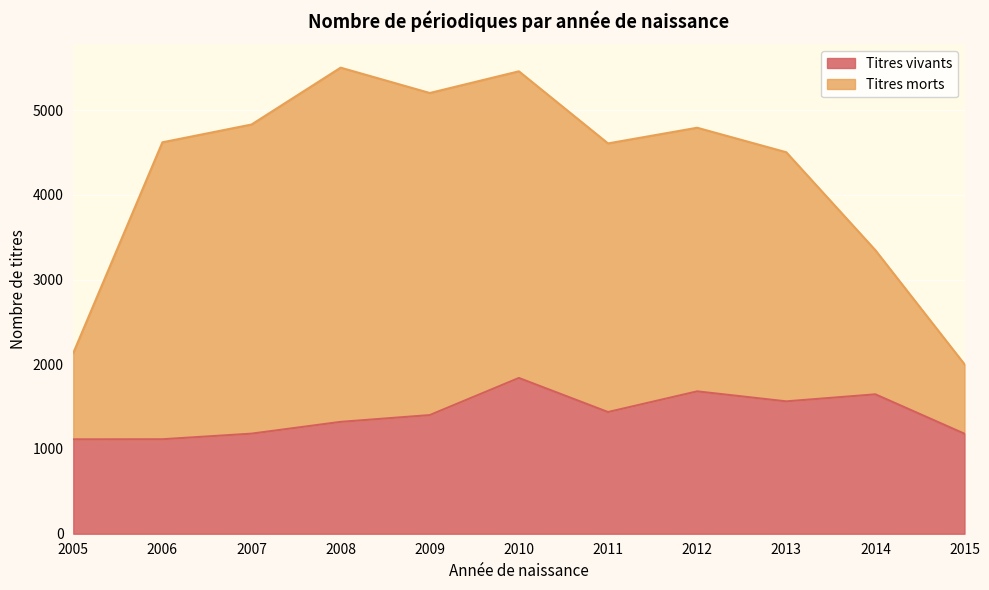

What is the spread (max minus min) of values at 2008?

4180